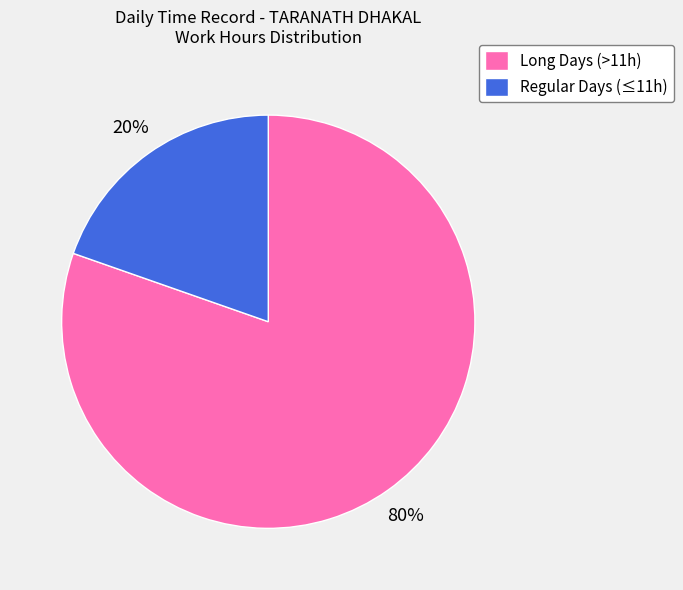

Is the sum of Regular Days (≤11h) and Long Days (>11h) greater than half?

Yes